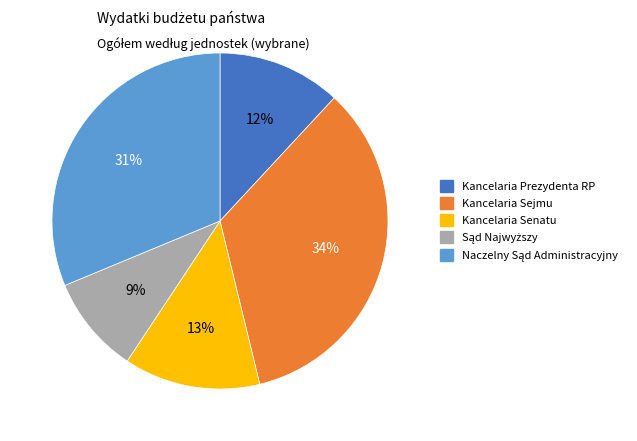

What is the largest slice in the pie chart?

Kancelaria Sejmu